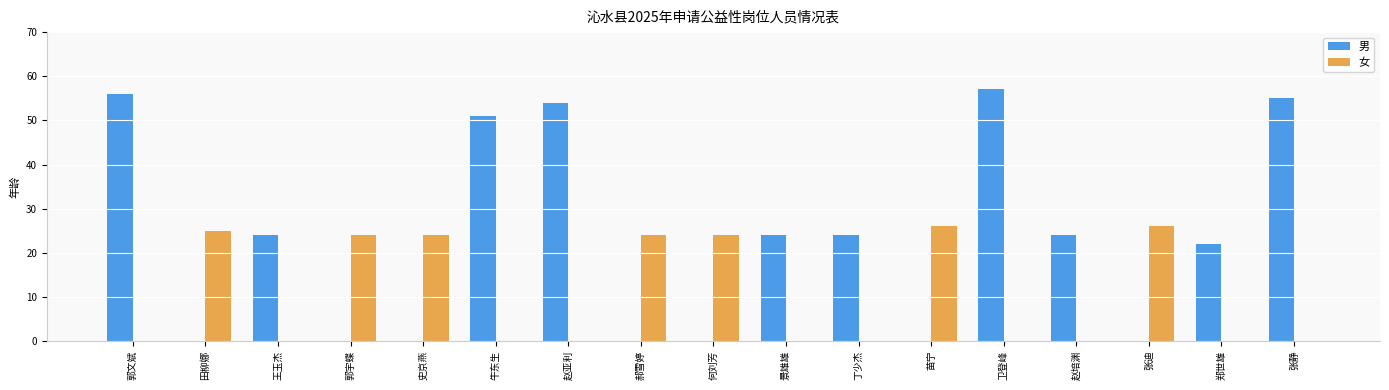

What is the sum of all 男 values?

391